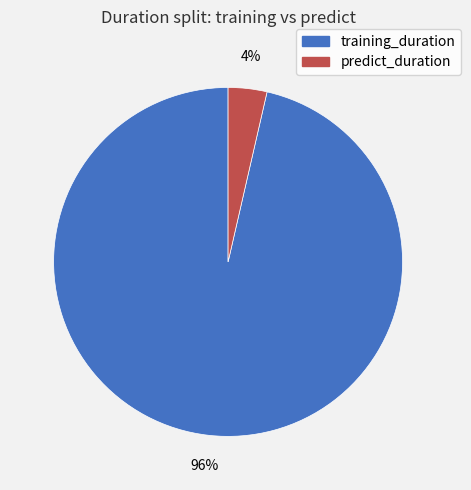

The predict_duration slice represents 14% of the pie. True or false?

False